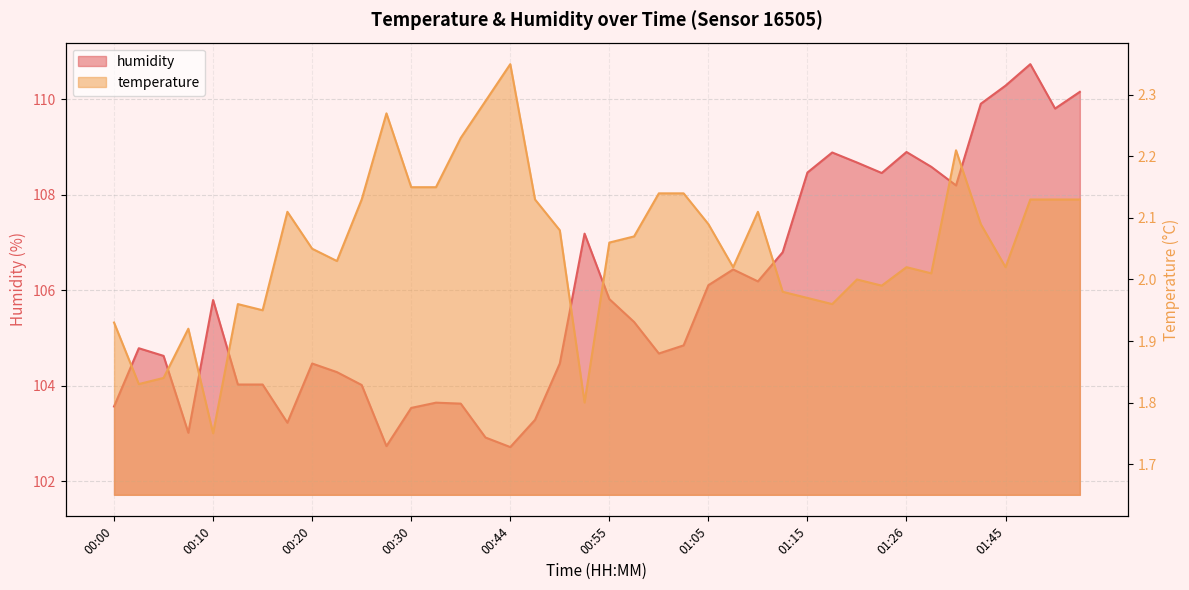

In temperature, how many points are higher than both neighbors (excluding endpoints)?

9